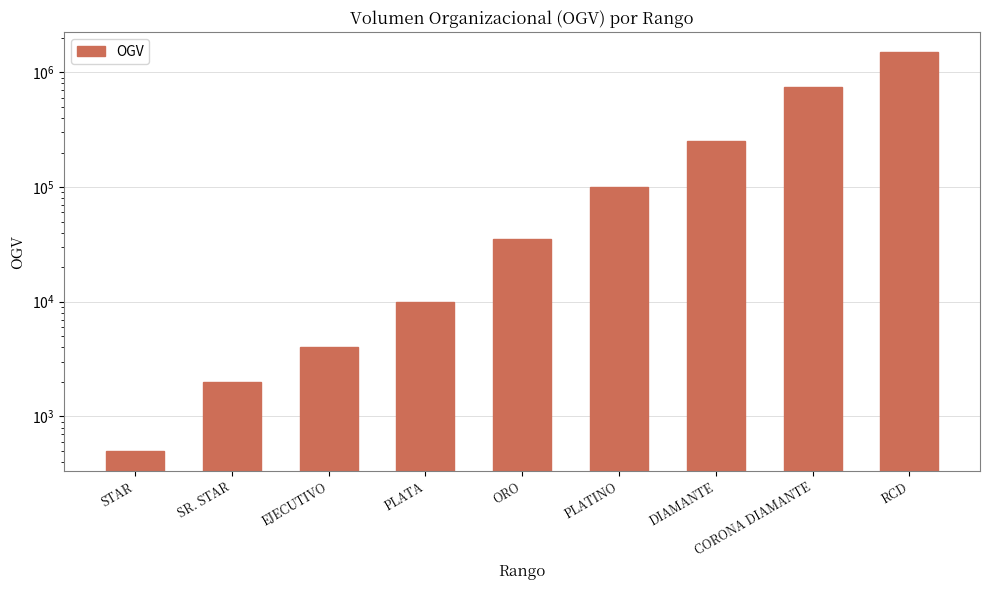

What is the difference between the values at DIAMANTE and ORO?

215000